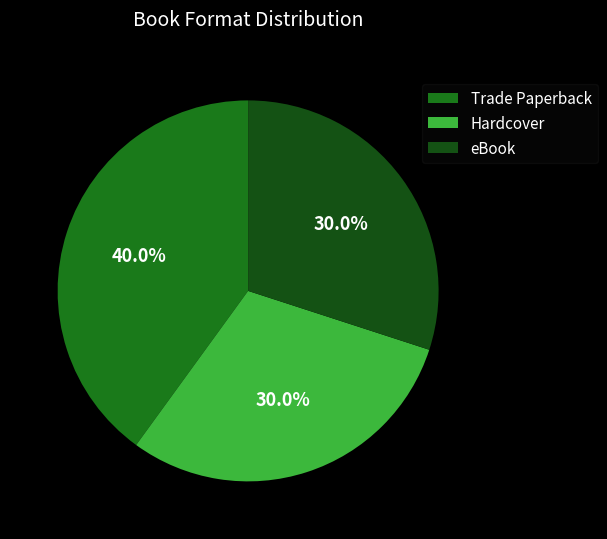

What is the total percentage of Hardcover and eBook?

60.0%